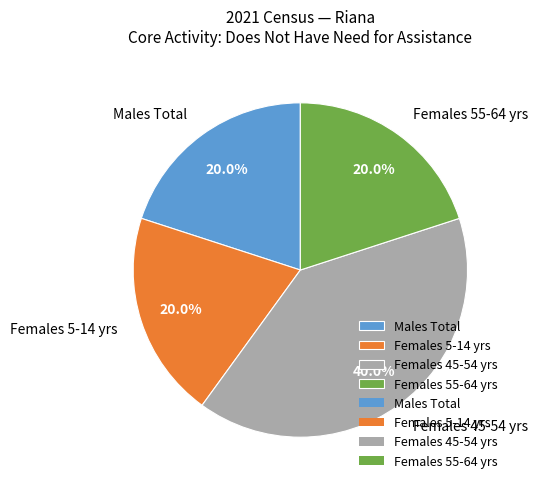

Does any single category account for the majority?

No